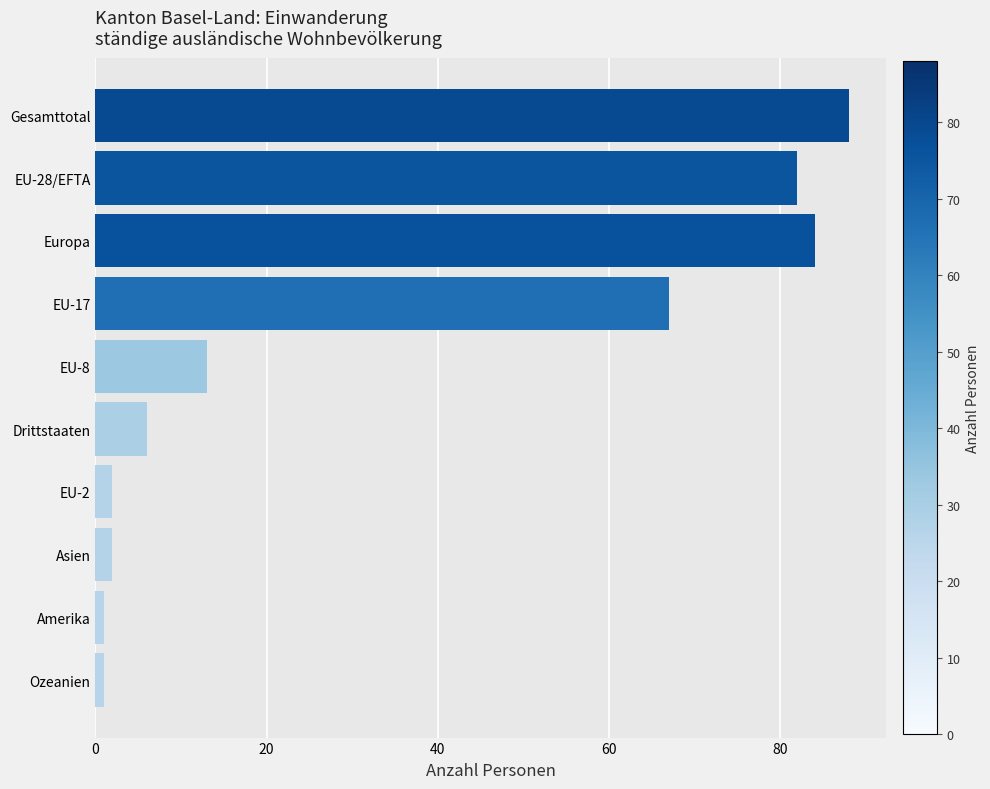

Reading bottom to top, list all the values displayed in this chart.

Ozeanien=1	Amerika=1	Asien=2	EU-2=2	Drittstaaten=6	EU-8=13	EU-17=67	Europa=84	EU-28/EFTA=82	Gesamttotal=88